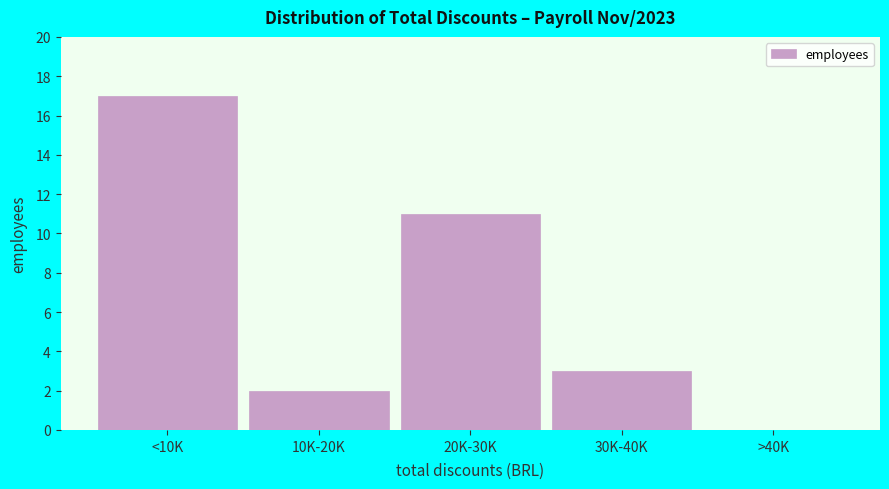

Reading right to left, list all the values displayed in this chart.

>40K=0	30K-40K=3	20K-30K=11	10K-20K=2	<10K=17